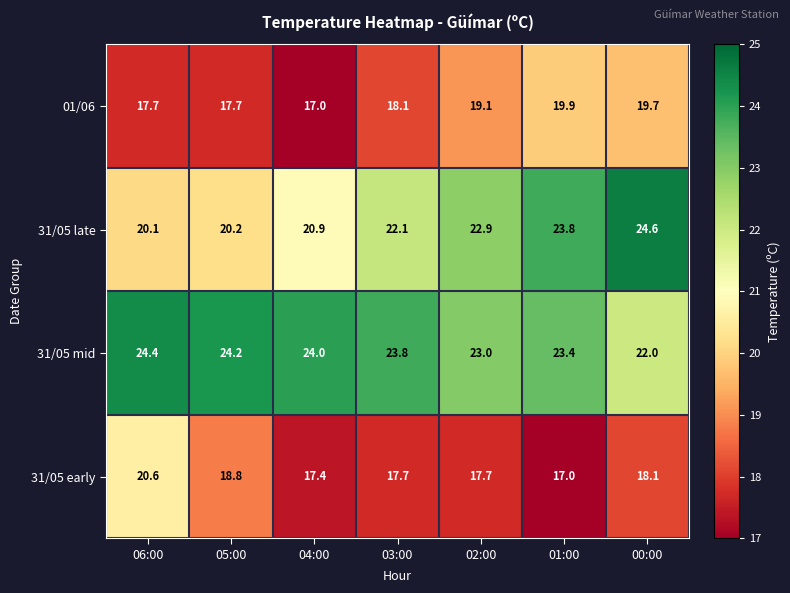

Rank the series by their maximum value, from highest to lowest.

31/05 late, 31/05 mid, 31/05 early, 01/06